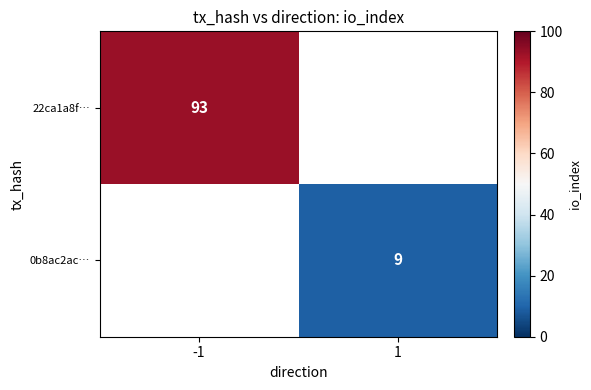

Is it true that 22ca1a8f… equals 93 at -1?

True